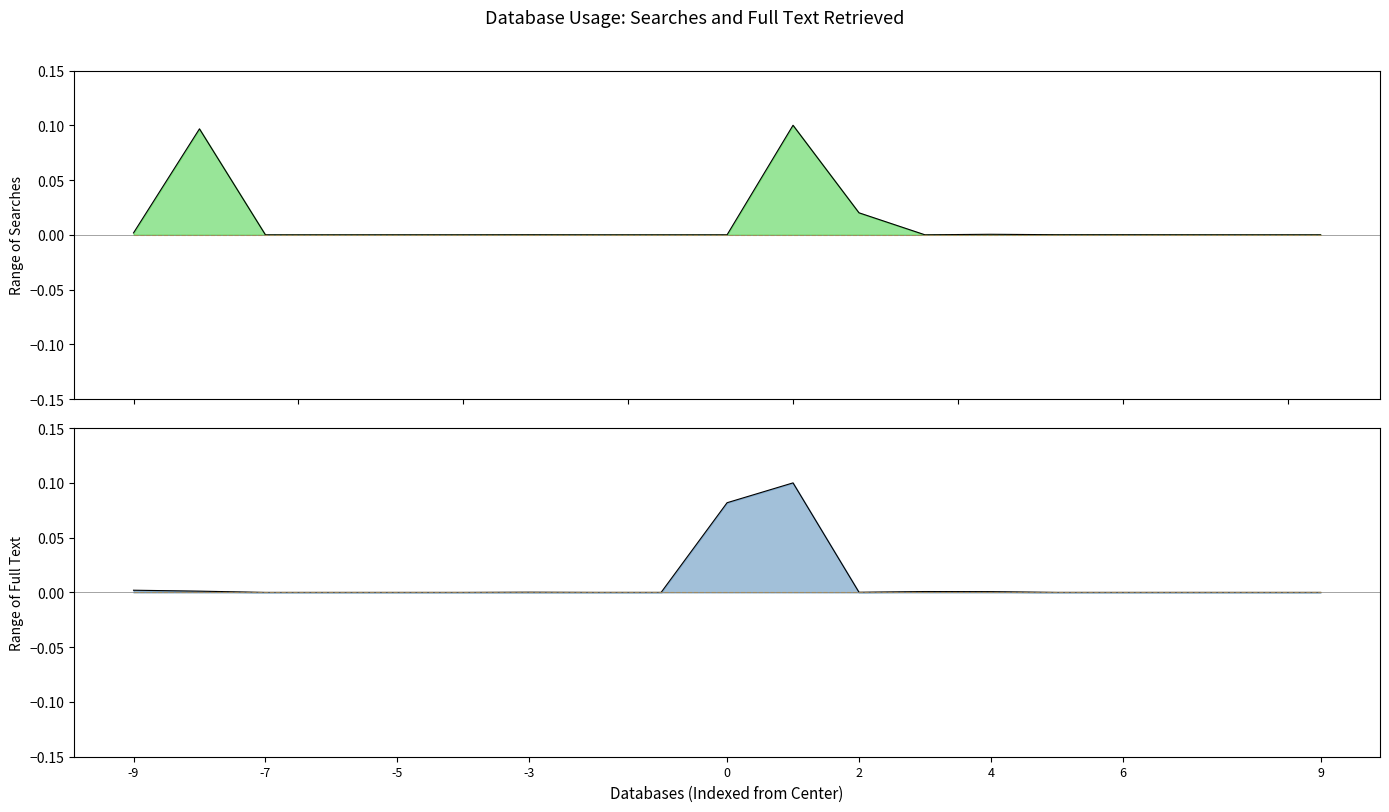

Which has a higher value, 9 or -3?

-3